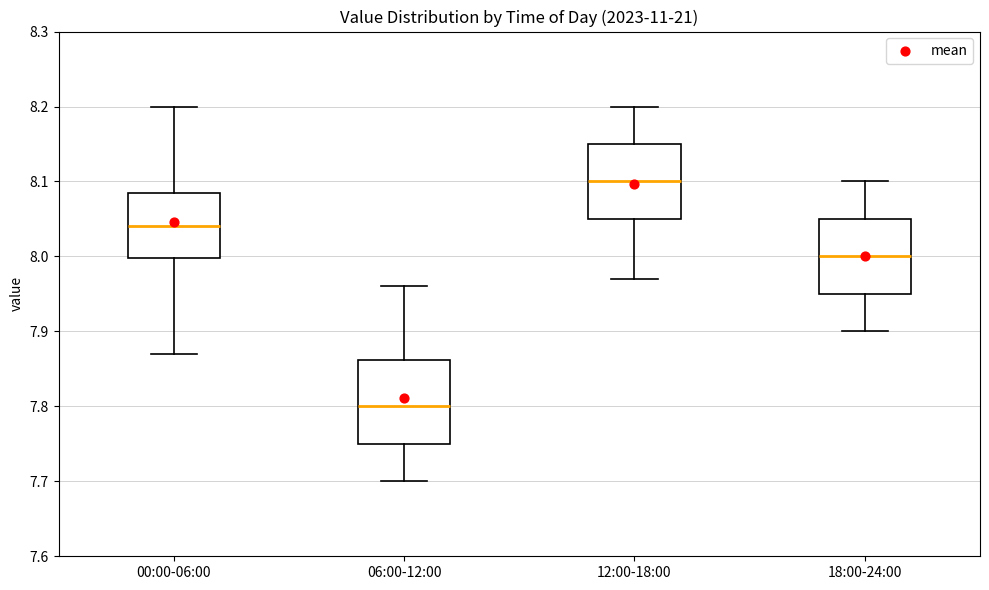

Reading left to right, read every box against the y-axis: the position of its median line, the range the box covers, and the ends of its whiskers. The values are not printed on the chart, so give them approximately, as read against the axis.

00:00-06:00: median 8.04, box 8.00 to 8.09, whiskers 7.87 to 8.20
06:00-12:00: median 7.80, box 7.75 to 7.86, whiskers 7.70 to 7.96
12:00-18:00: median 8.10, box 8.05 to 8.15, whiskers 7.97 to 8.20
18:00-24:00: median 8.00, box 7.95 to 8.05, whiskers 7.90 to 8.10